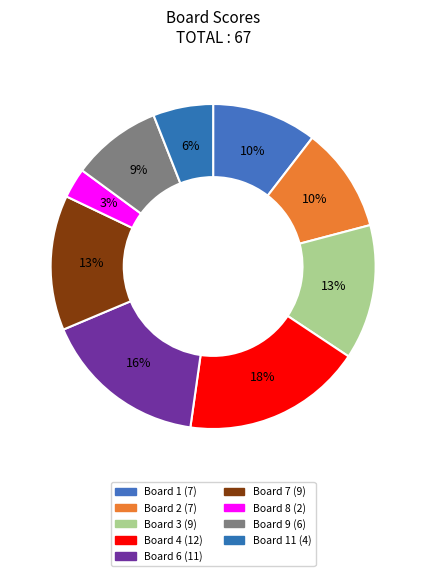

How many slices are in this pie chart?

9